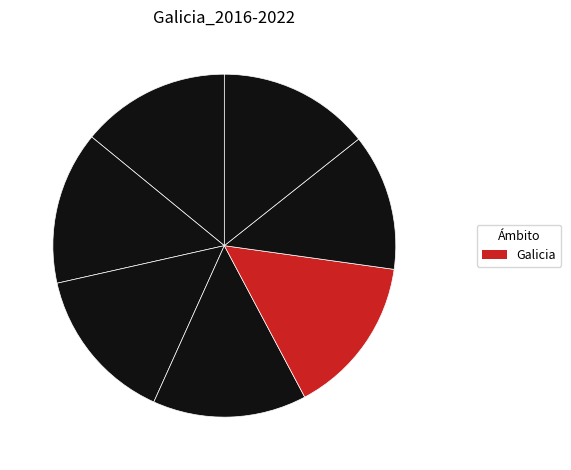

Count the number of slices in the pie.

7